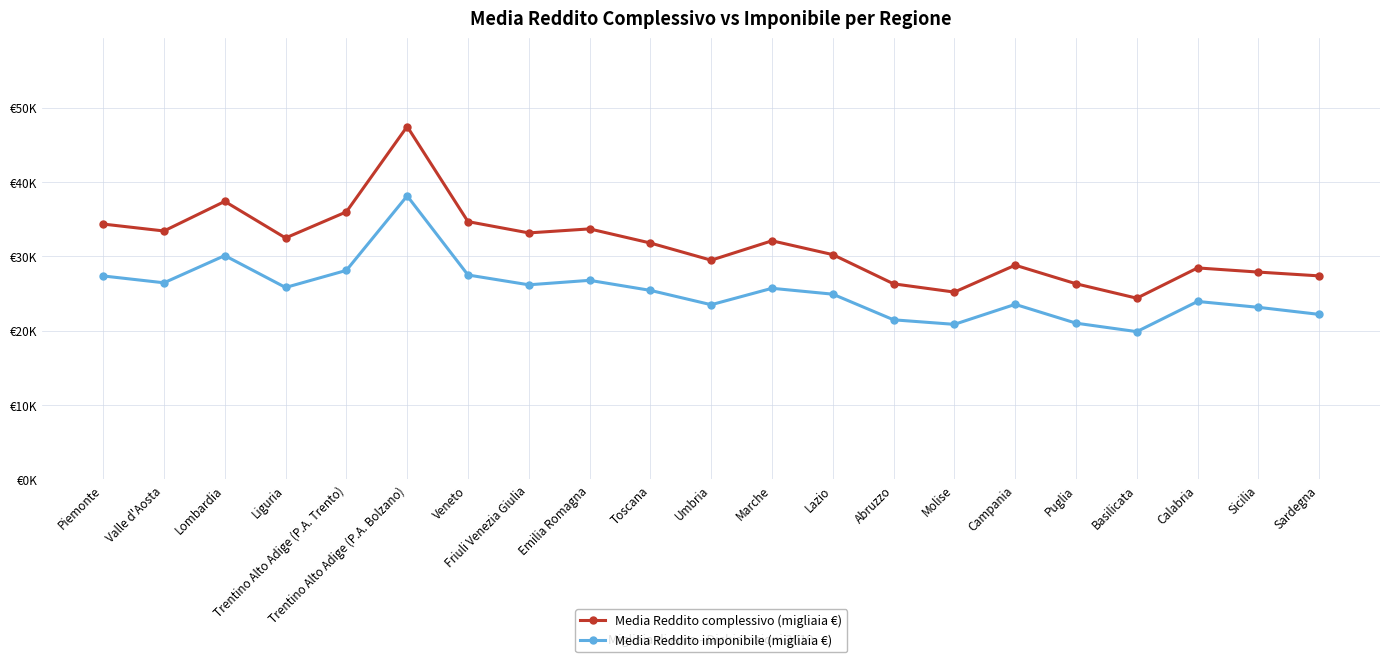

True or false: Media Reddito imponibile (migliaia €) has more than 0 points higher than both neighbors.

True